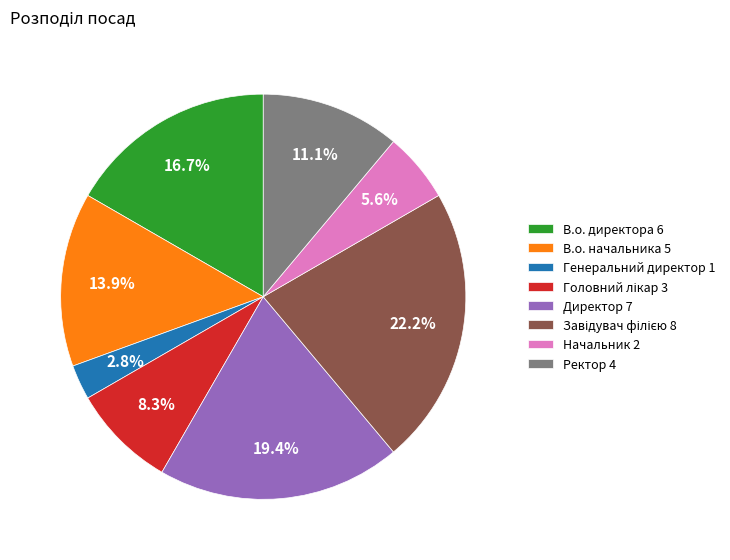

How much of the chart is everything except В.о. начальника 5?

86.1%